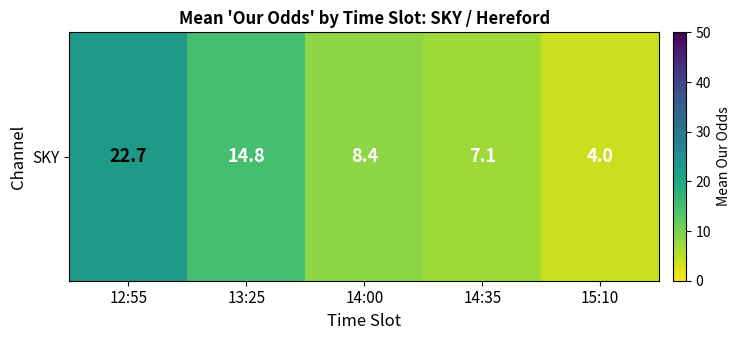

Which category has the highest value across all series?

12:55